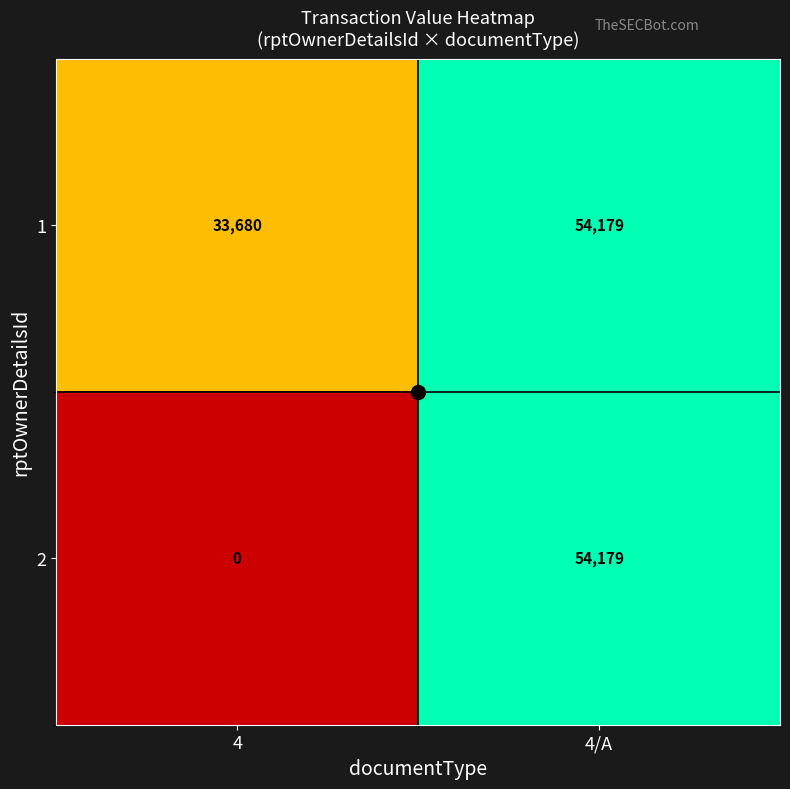

What is the sum of the 2 values at 4 and 4/A?

54179